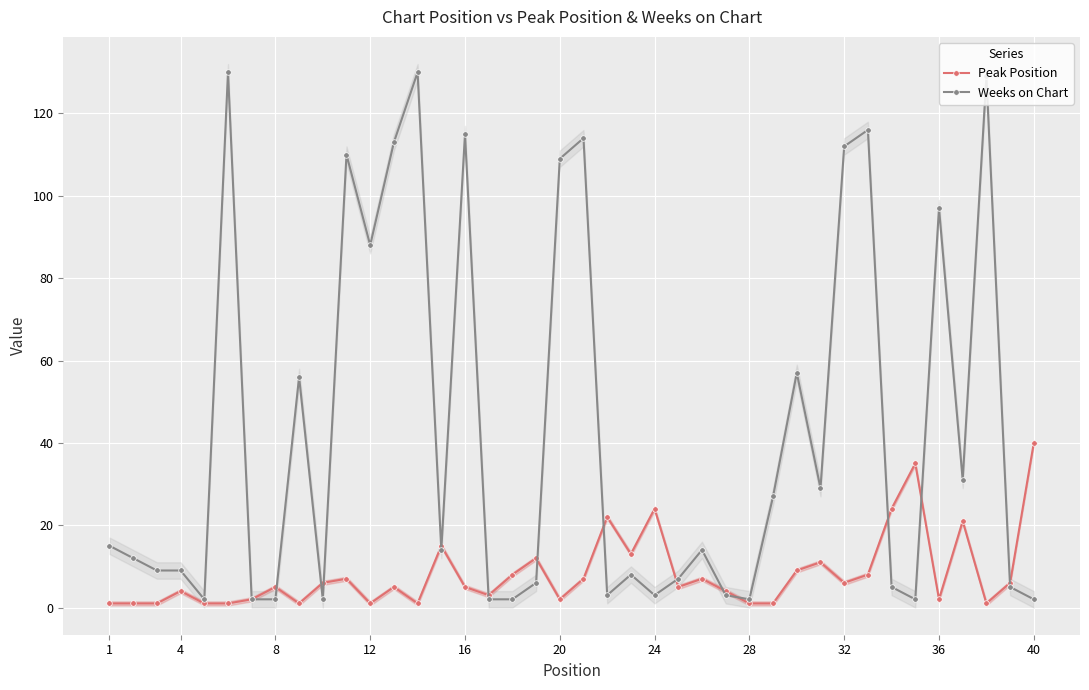

At how many categories does at least one series exceed 8?

30